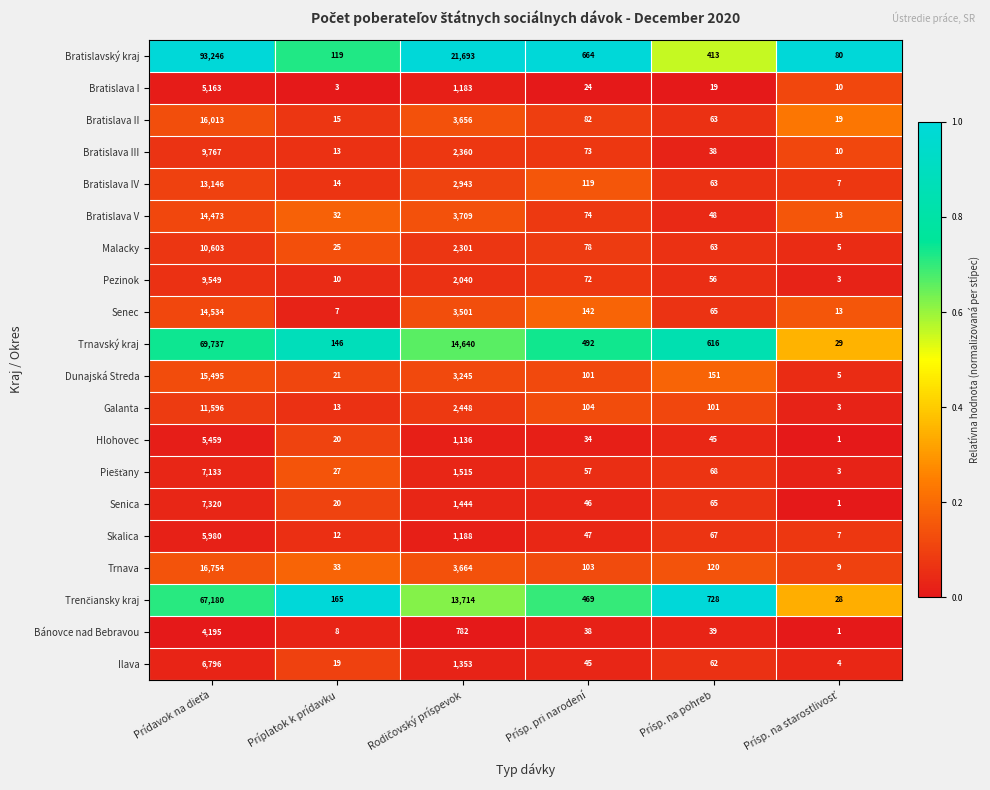

Which series has the largest range (max minus min)?

Bratislavský kraj